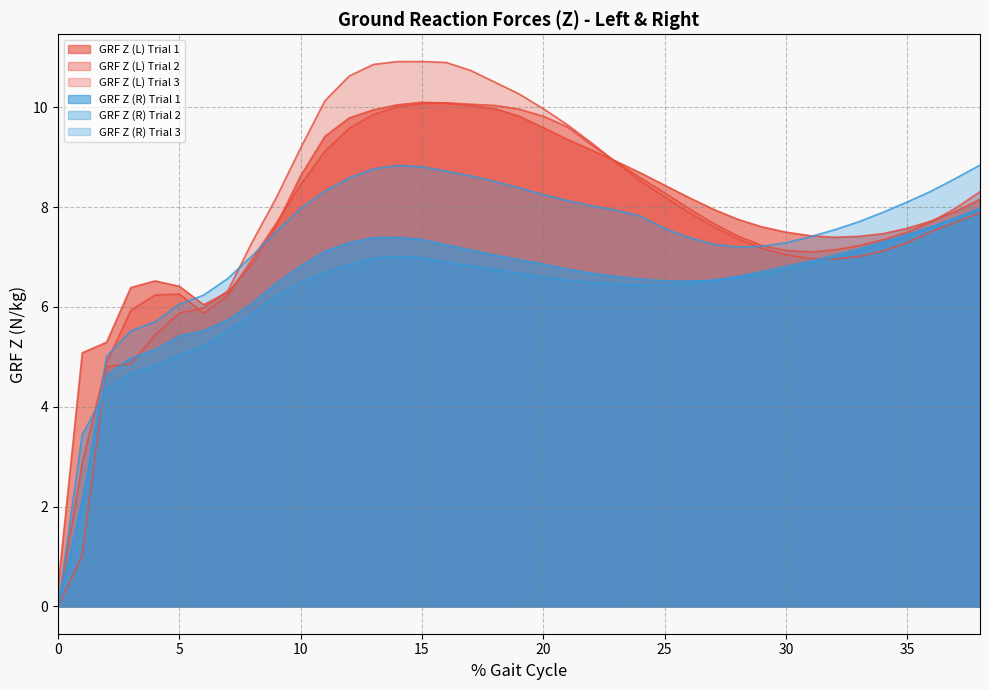

How many values in GRF Z (R) Trial 1 are above zero?

38